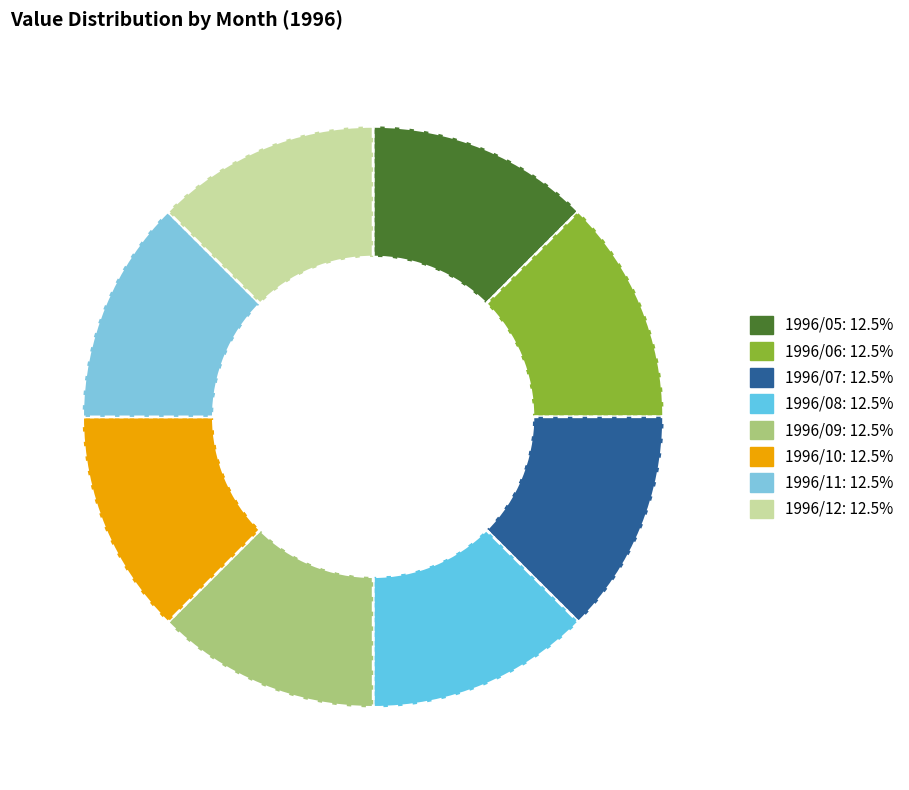

Is there a majority slice in this chart?

No